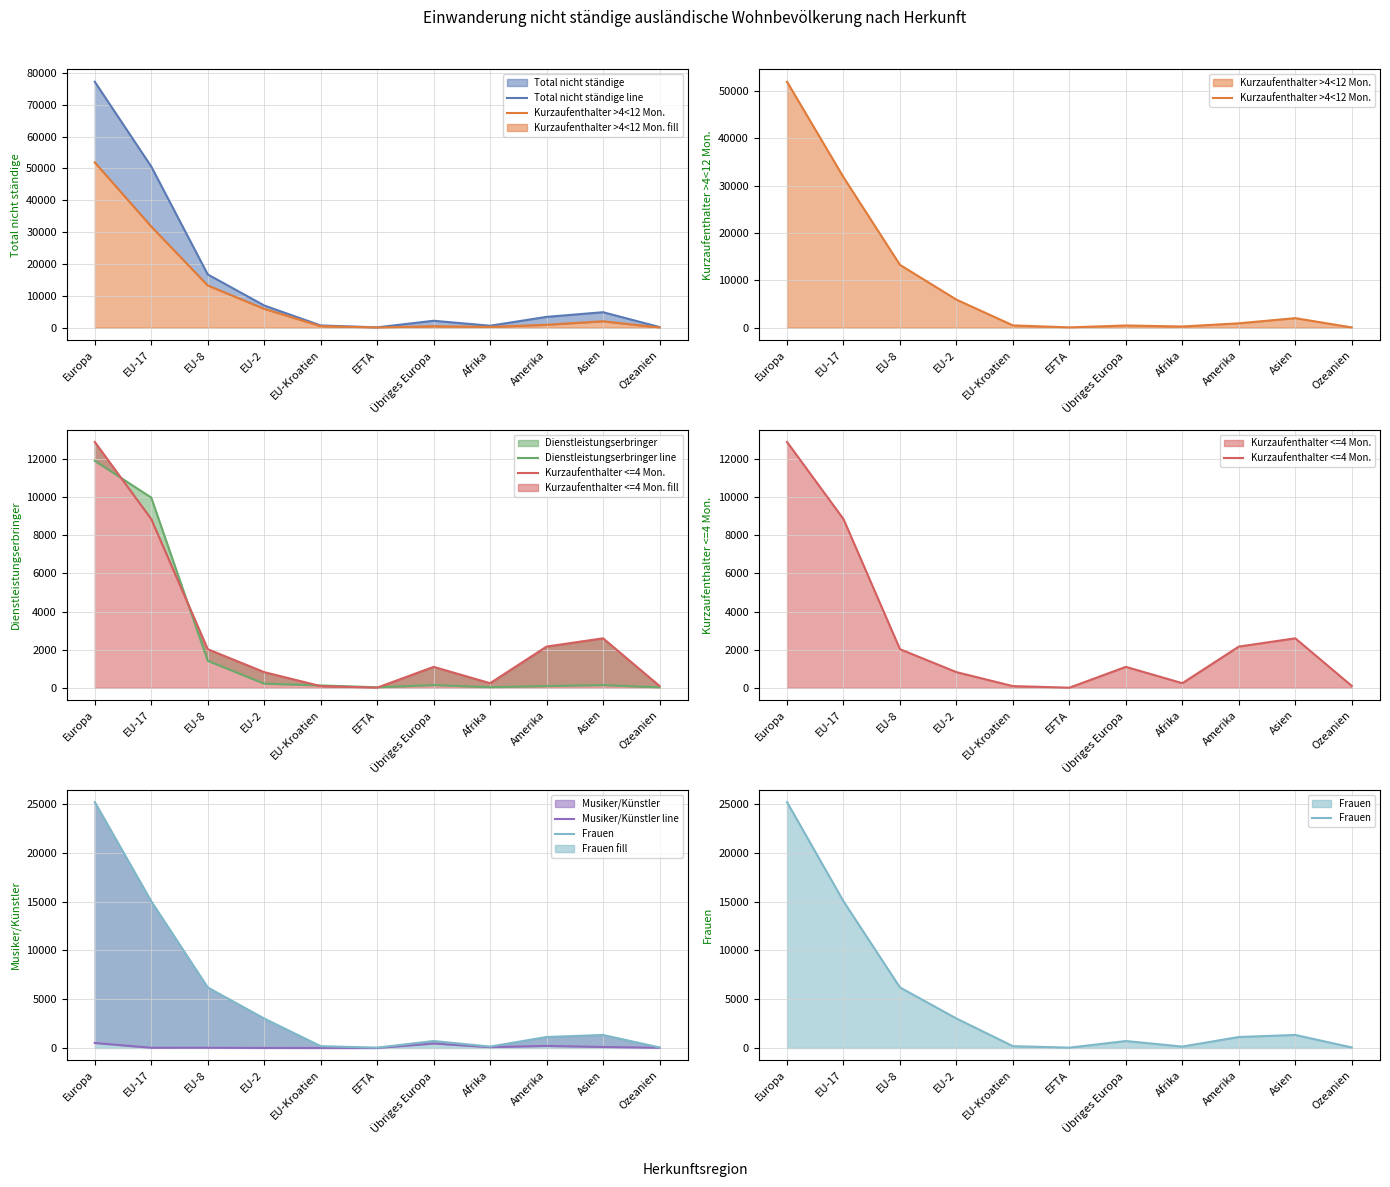

At which category is the sum across all series the highest?

Europa